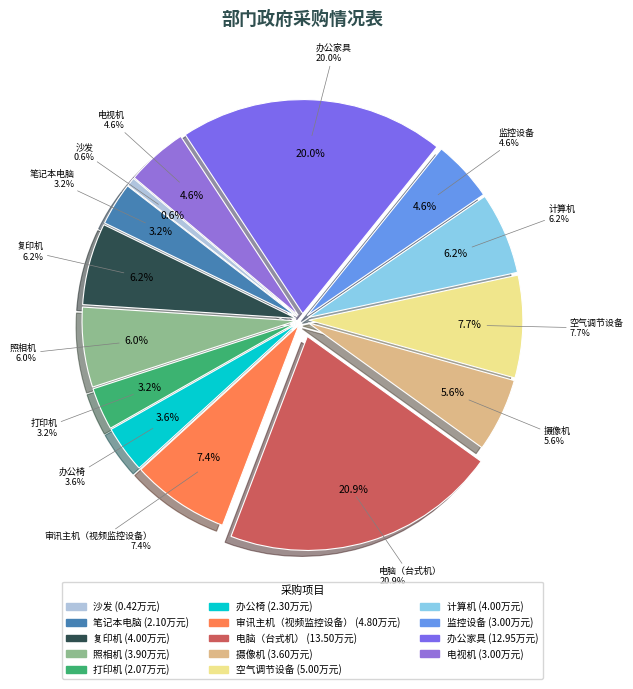

To the nearest percent, what is the average slice percentage?

7%